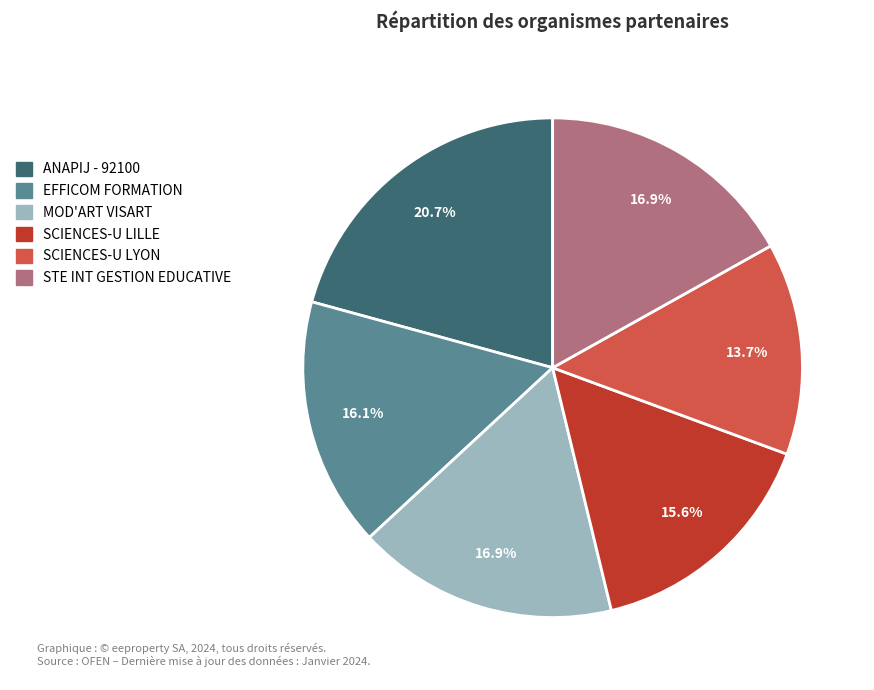

Is there a majority slice in this chart?

No